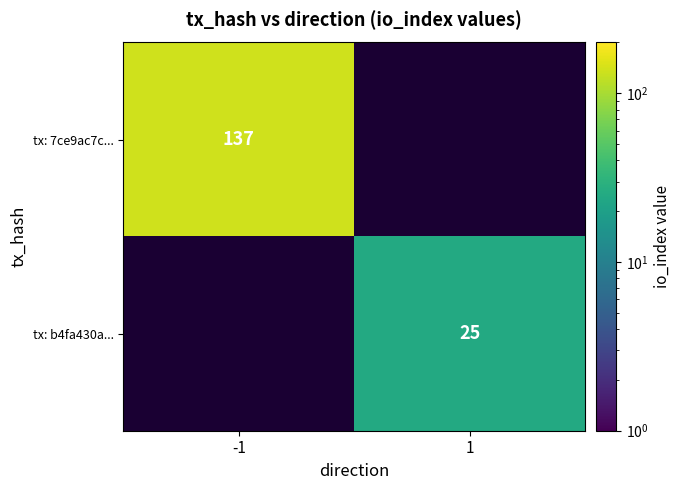

Count the number of categories in the chart.

2